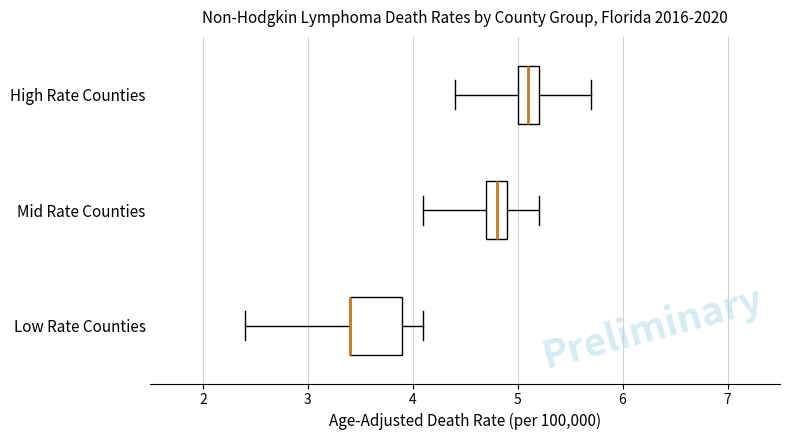

Comparing the boxes themselves (not the whiskers), which one is the widest?

Low Rate Counties